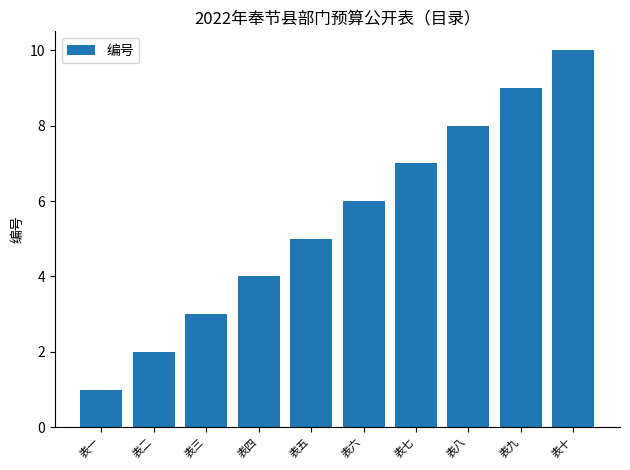

At which category does the chart reach its minimum across all series?

表一